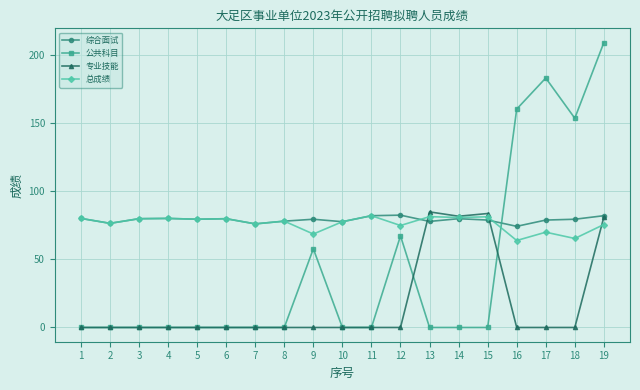

True or false: 综合面试 and 公共科目 intersect in this chart.

True